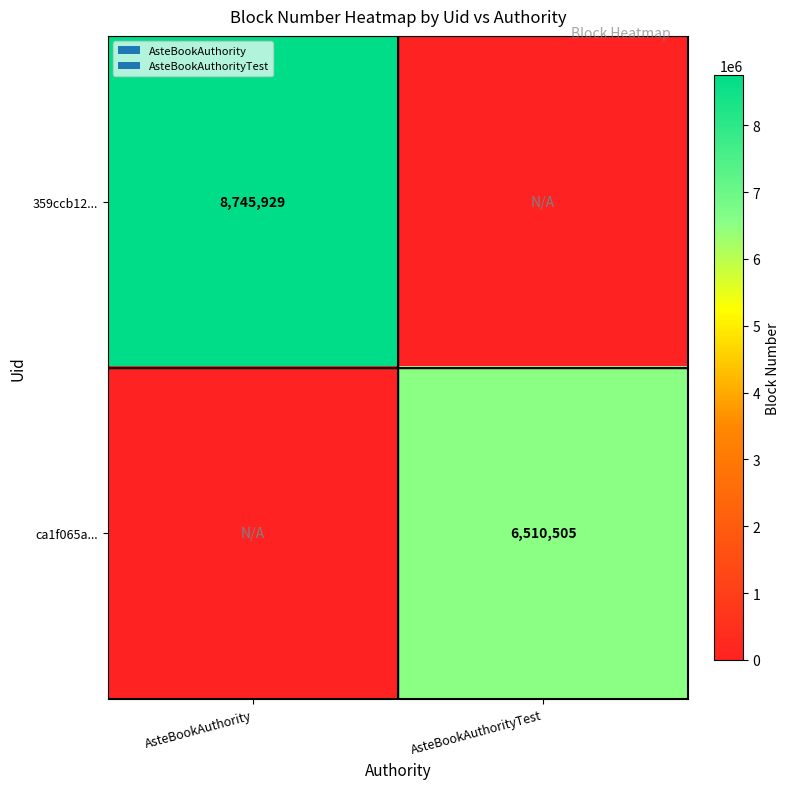

Is the value of 359ccb12... at AsteBookAuthority greater than the value of ca1f065a... at AsteBookAuthorityTest?

Yes